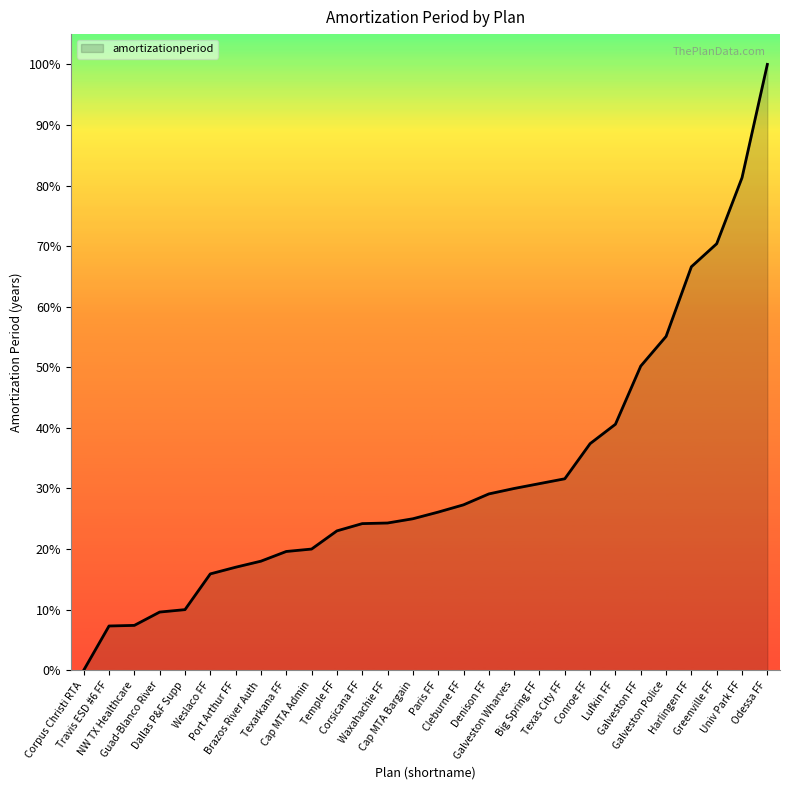

What is the greatest value displayed?

100.0